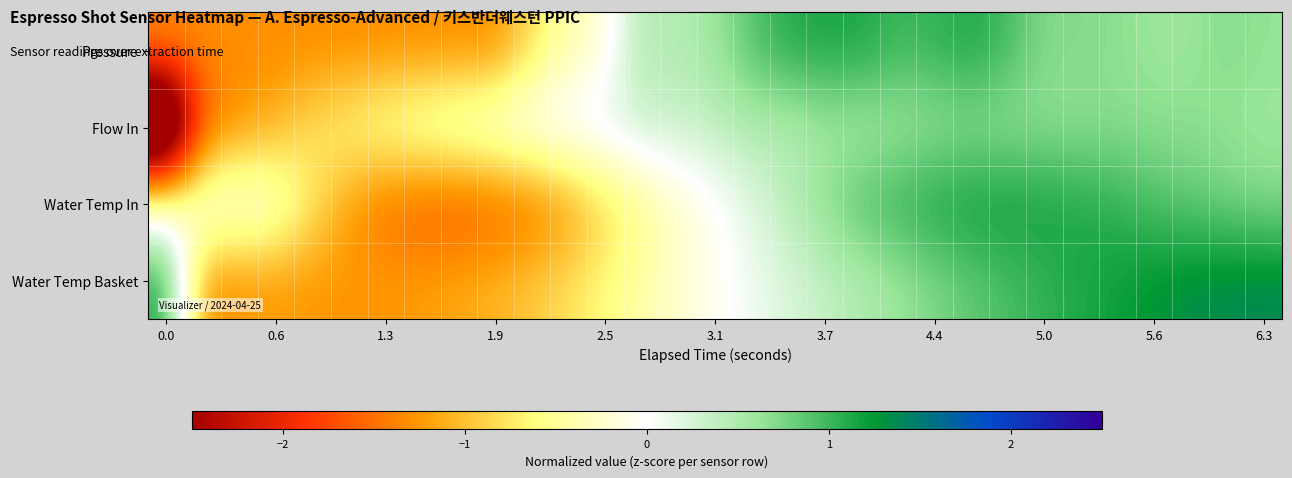

At how many categories does at least one series exceed 0?

22